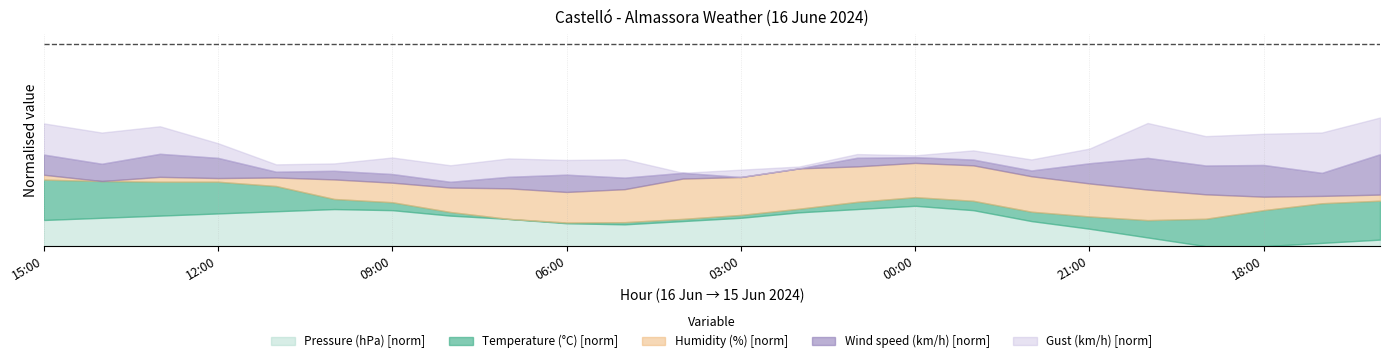

Which series has the largest range (max minus min)?

Humidity (%)